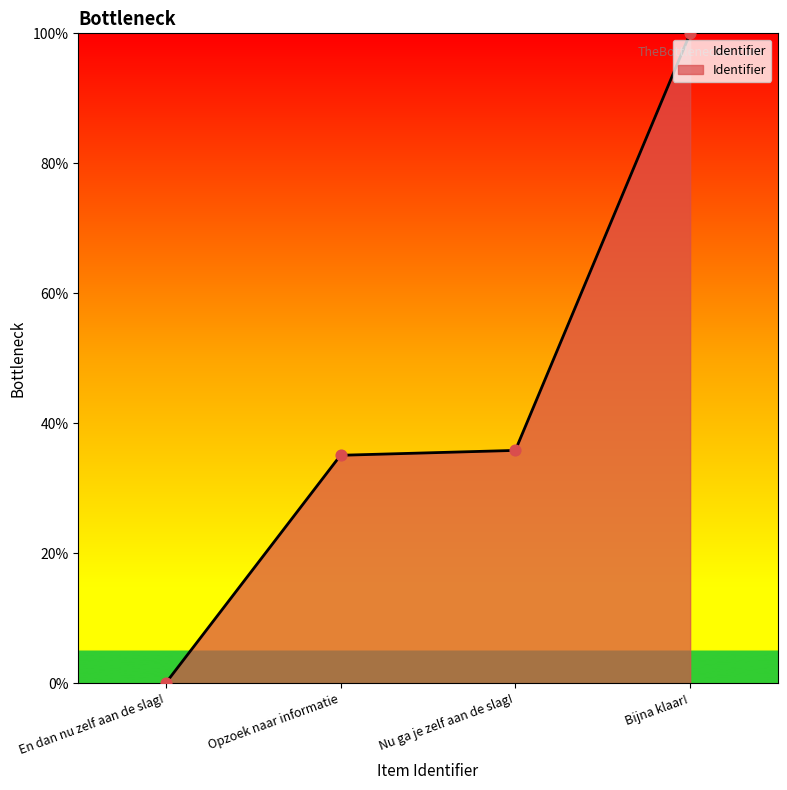

What is the change in value from Nu ga je zelf aan de slag! to Bijna klaar!?

+64.2